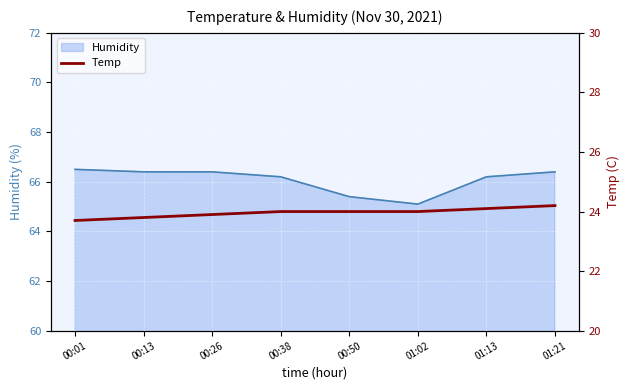

True or false: the data shows 36.5 at 01:13.

False